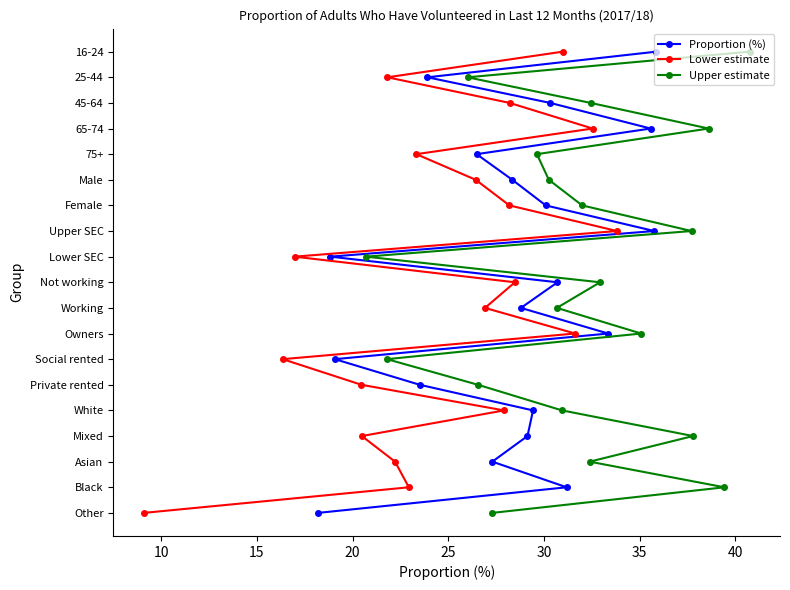

Is the value of Lower estimate at 15 greater than the value of Upper estimate at 40?

No